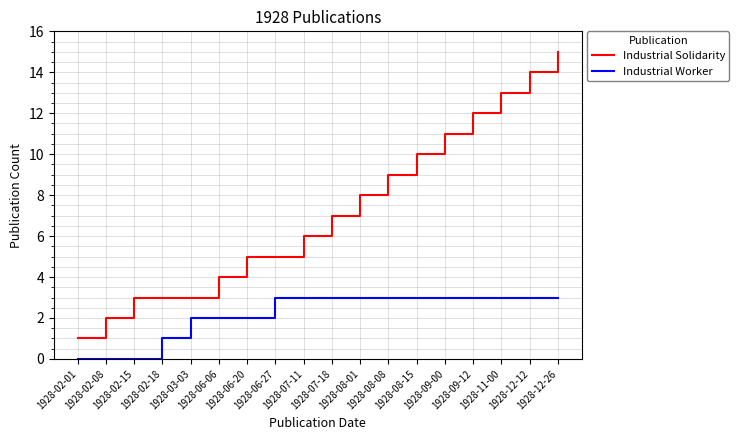

What is the average value of the Industrial Solidarity series?

7